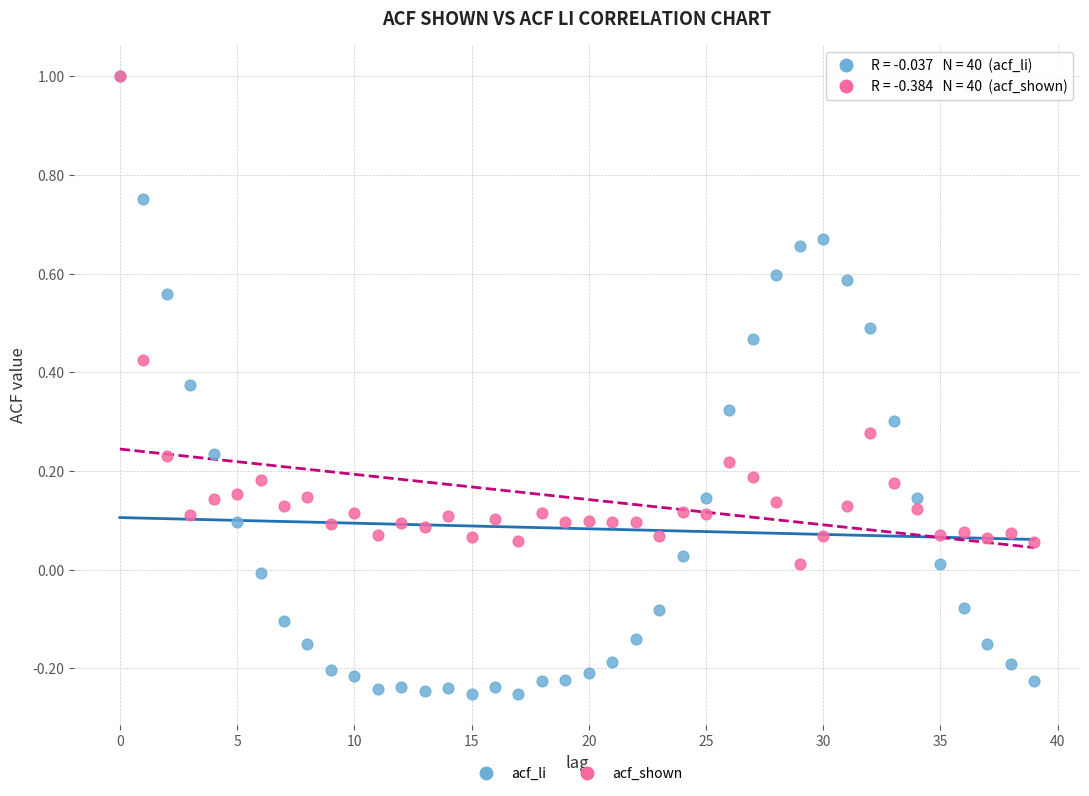

What are all the series names shown in the legend?

acf_li, acf_shown